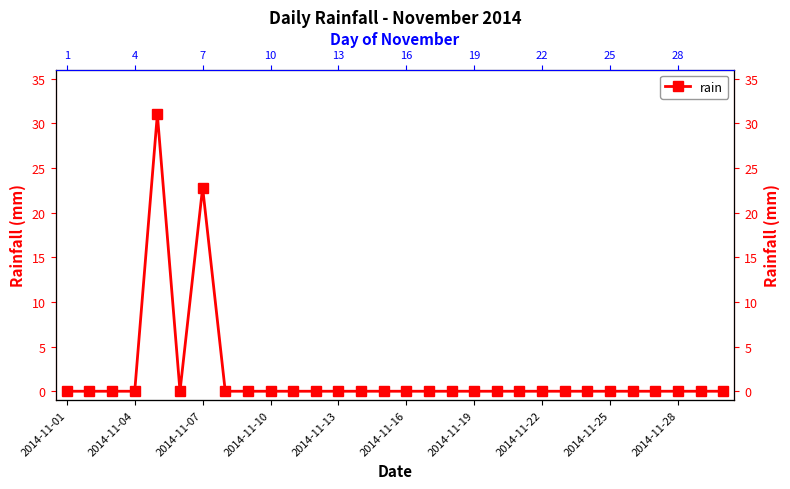

How many points are higher than both their immediate neighbors (excluding endpoints)?

2